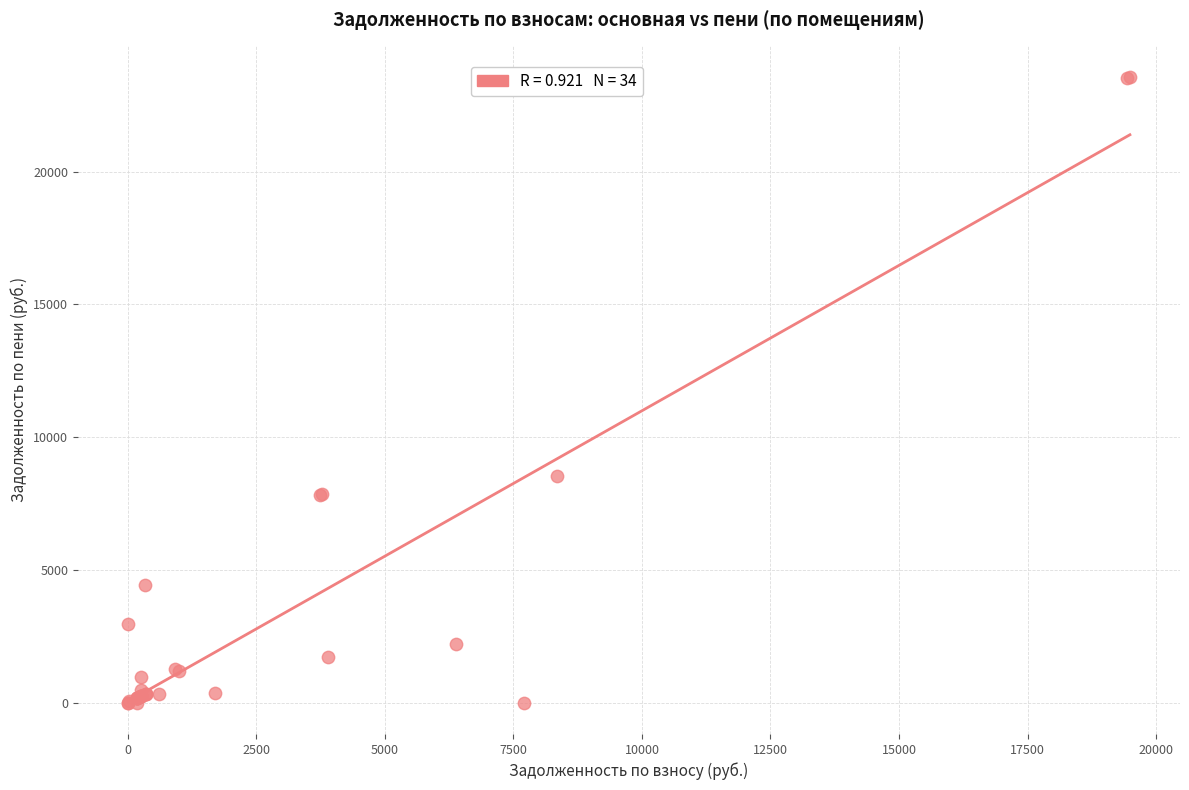

What Y value in the scatter plot is closest to 11786?

8553.5